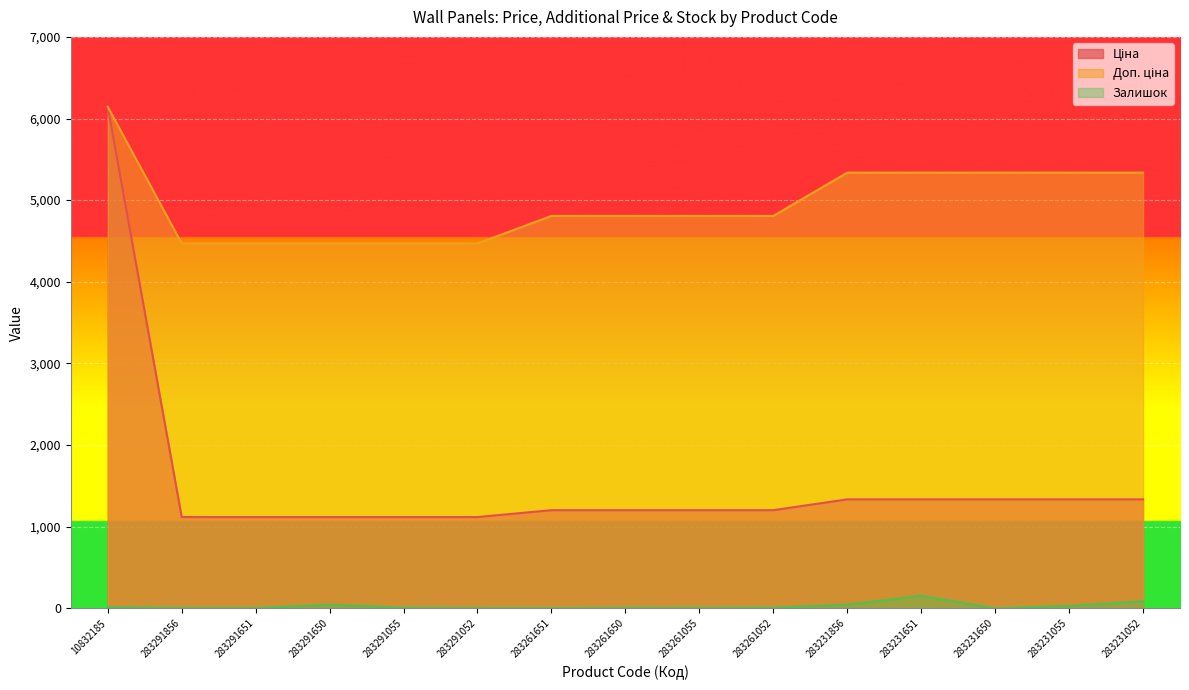

At which category is the sum across all series the highest?

10832185